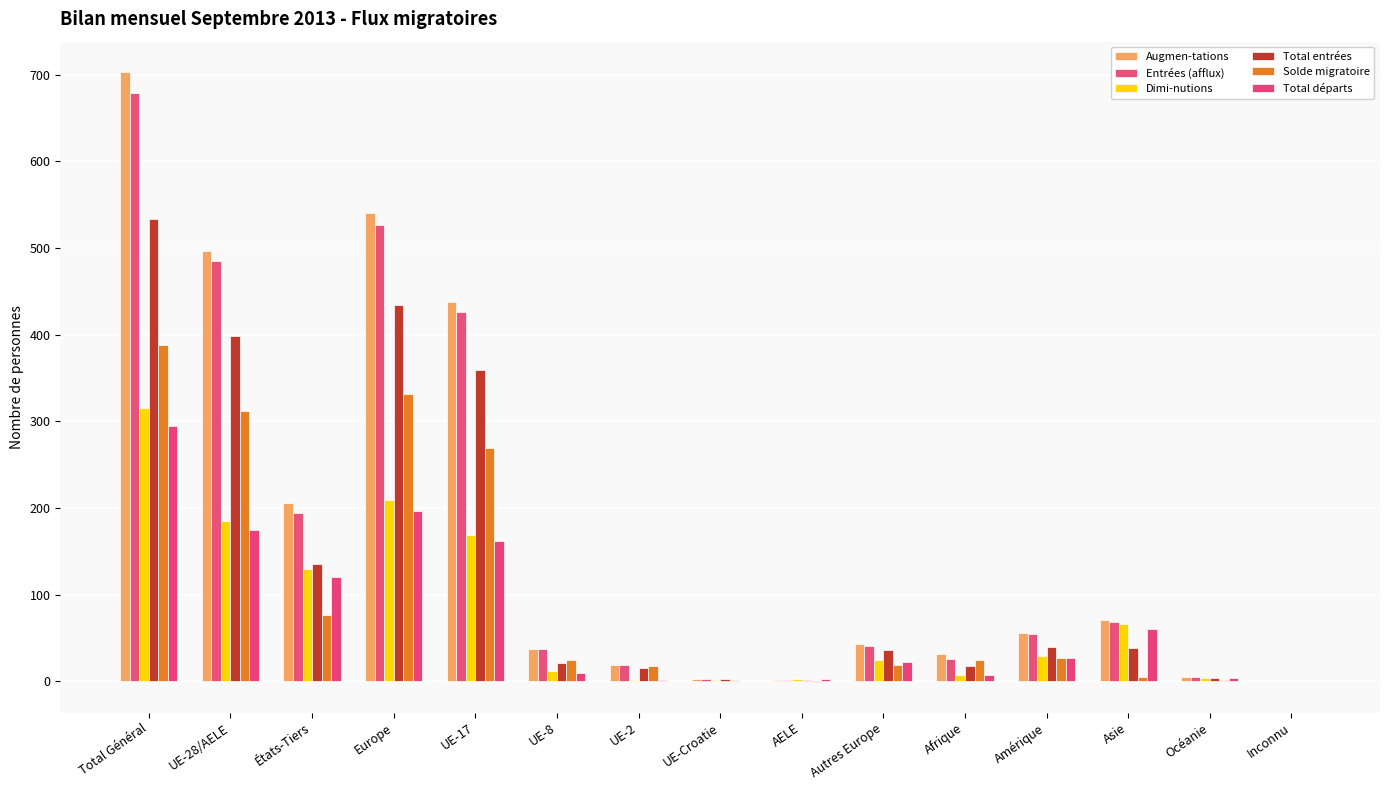

Reading left to right, what are all the values shown in this chart?

Augmen-tations: 703	497	206	540	438	37	19	2	1	43	31	56	71	5	0
Entrées (afflux): 679	485	194	526	426	37	19	2	1	41	26	54	68	5	0
Dimi-nutions: 315	185	130	209	169	12	1	1	2	24	7	29	66	4	0
Total entrées: 533	398	135	434	359	21	15	2	1	36	18	39	38	4	0
Solde migratoire: 388	312	76	331	269	25	18	1	-1	19	24	27	5	1	0
Total départs: 295	175	120	197	162	10	1	0	2	22	7	27	60	4	0